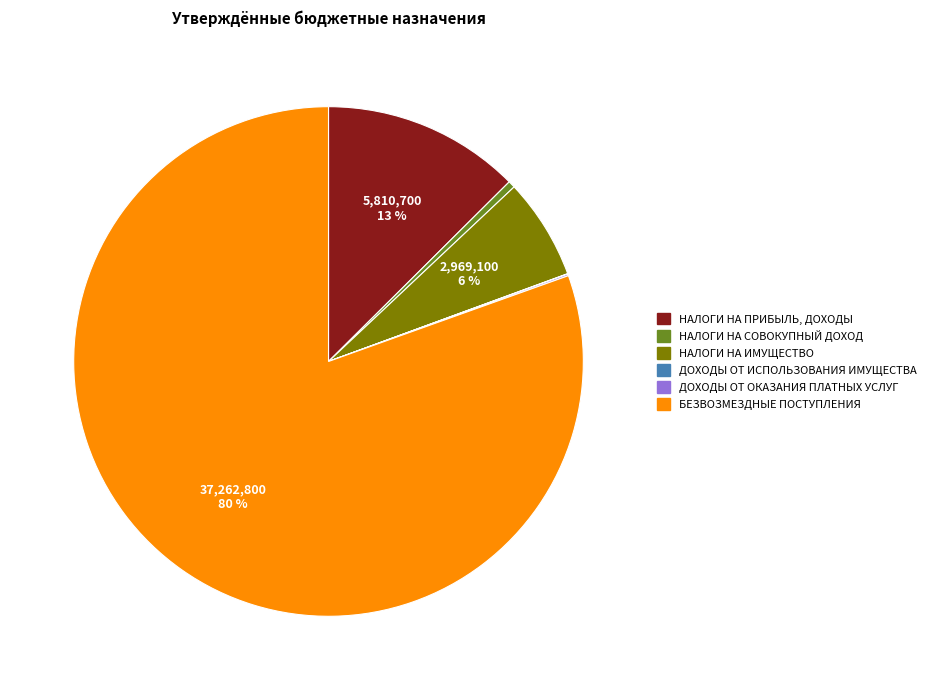

Does БЕЗВОЗМЕЗДНЫЕ ПОСТУПЛЕНИЯ account for over 50% of the chart?

Yes